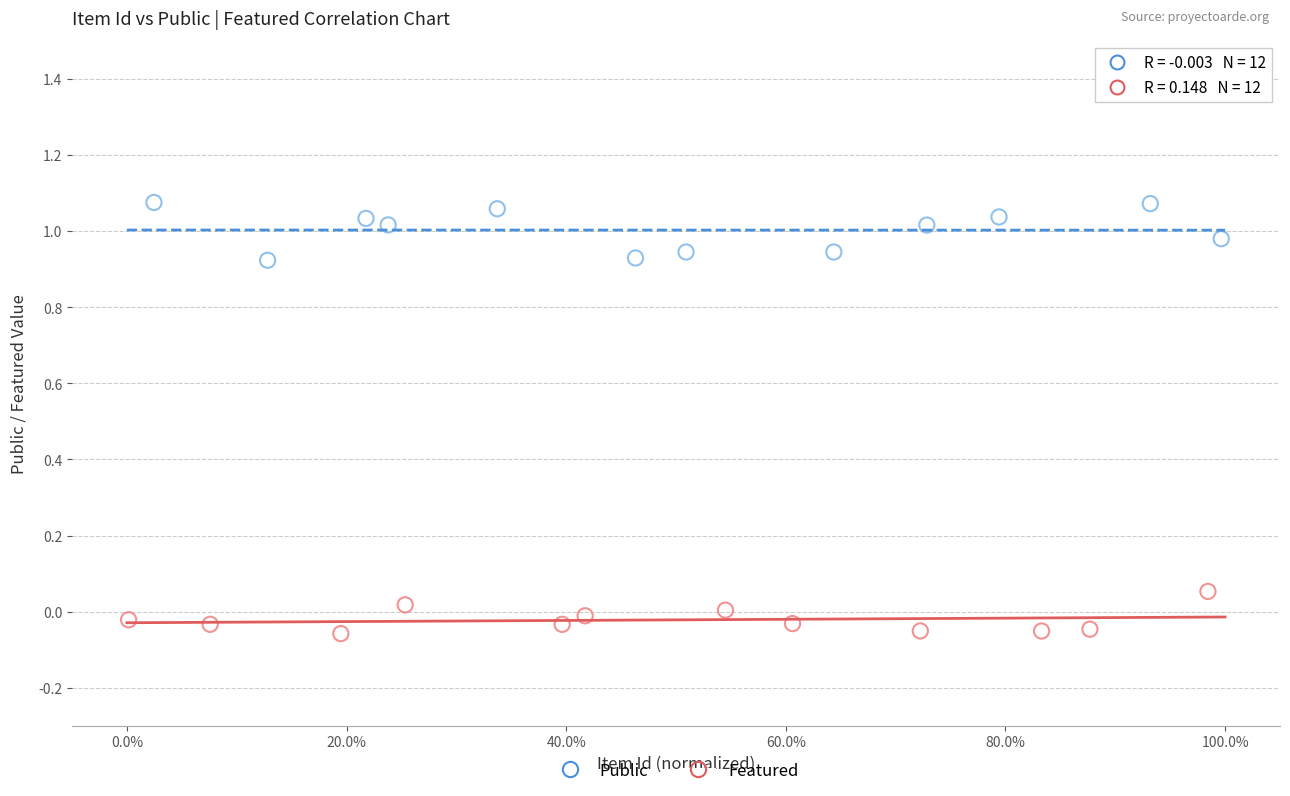

Which series contains the lowest Y value?

Featured